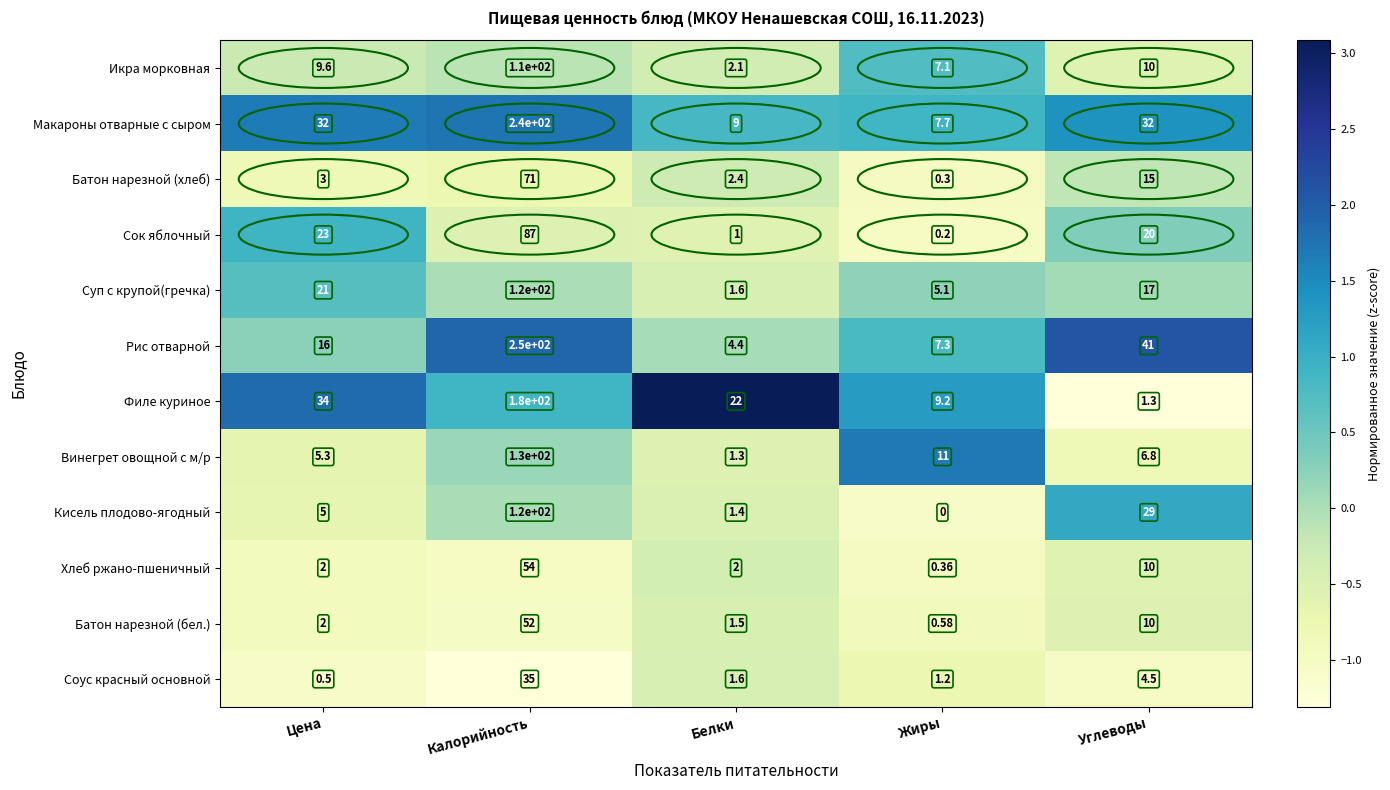

Which series has the largest range (max minus min)?

Рис отварной